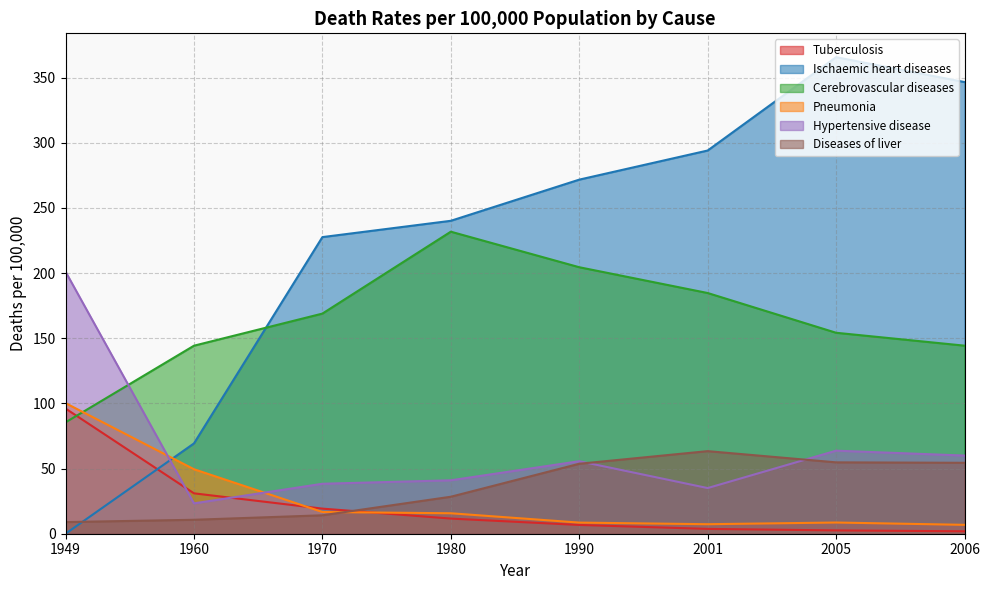

Reading left to right, list all the values displayed in this chart.

Tuberculosis: 96.1	31.0	19.3	11.6	6.7	3.7	2.5	1.9
Ischaemic heart diseases: 0.0	69.3	227.7	240.2	271.8	294.1	365.8	346.6
Cerebrovascular diseases: 85.5	144.3	168.9	231.8	204.5	184.7	154.2	144.3
Pneumonia: 100.2	49.5	16.7	15.7	8.5	7.3	8.6	6.8
Hypertensive disease: 201.1	23.3	38.3	41.0	55.6	35.0	63.7	60.0
Diseases of liver: 8.9	10.7	14.1	28.4	53.7	63.4	54.8	54.4